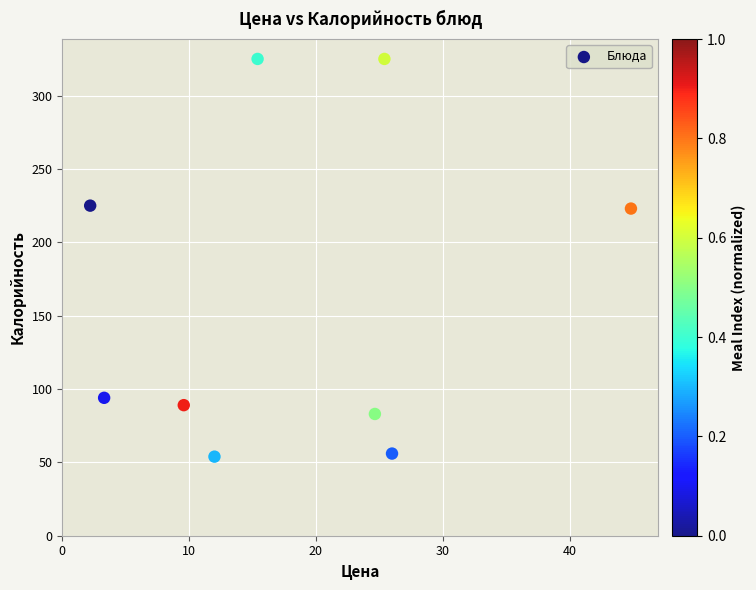

What is the range of X values (max minus min)?

42.6